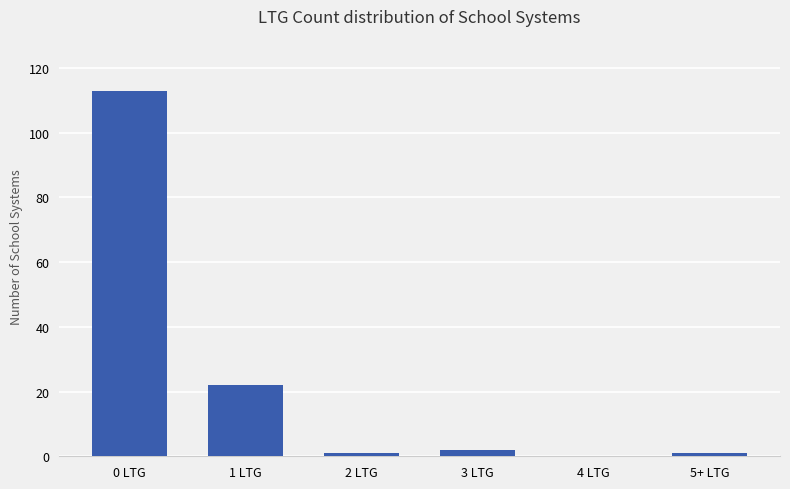

Between 3 LTG and 0 LTG, which is larger?

0 LTG